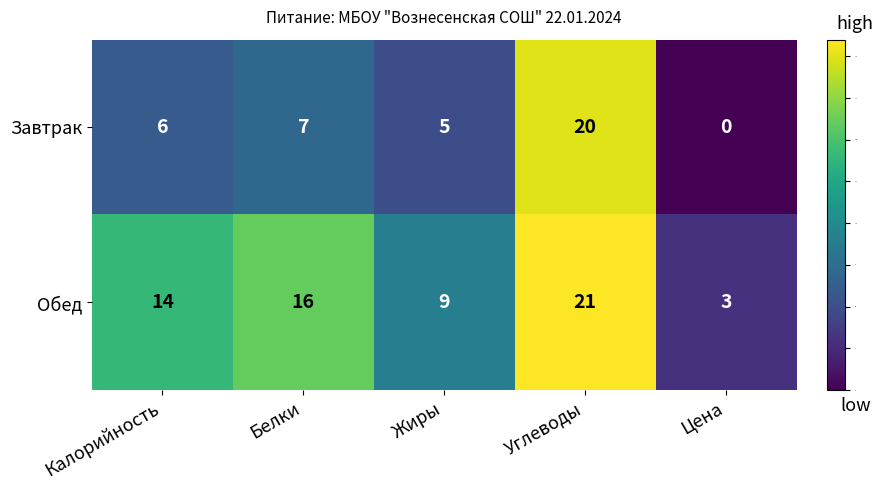

Which series changed the most between Белки and Цена?

Обед